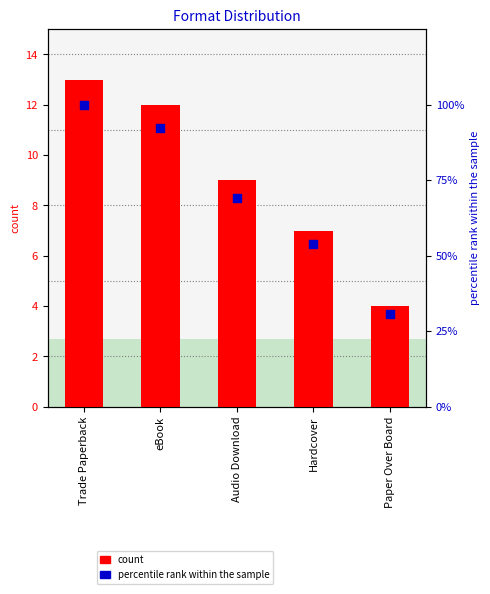

Which series reaches the maximum Y coordinate?

percentile rank within the sample